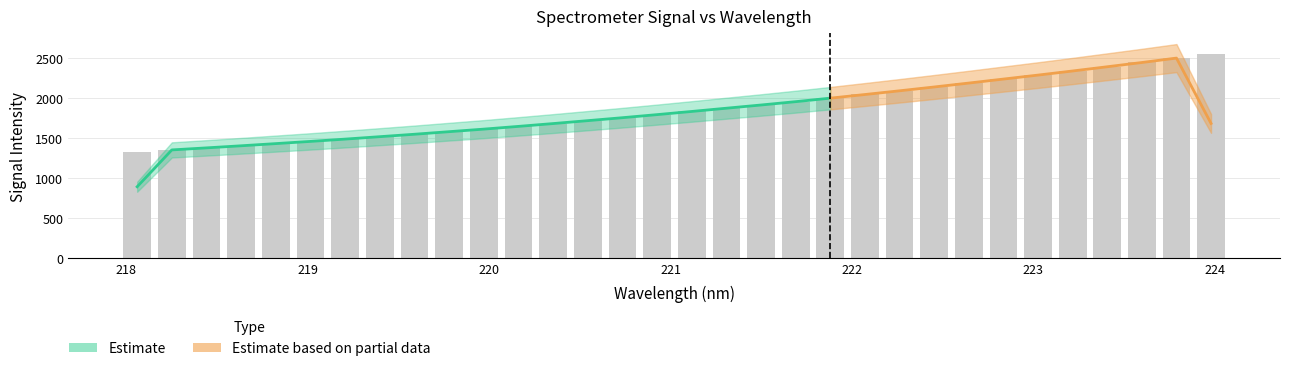

What is the change in value from 220.9264 to 223.7895?

+704.8